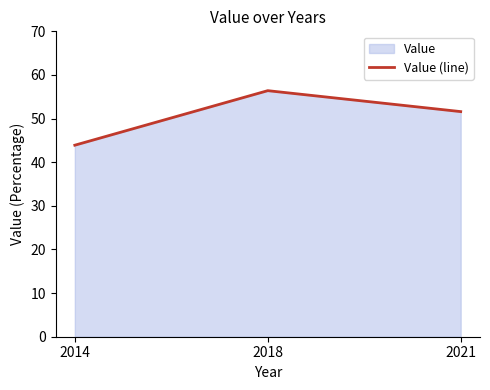

How many lines are shown in the chart?

1